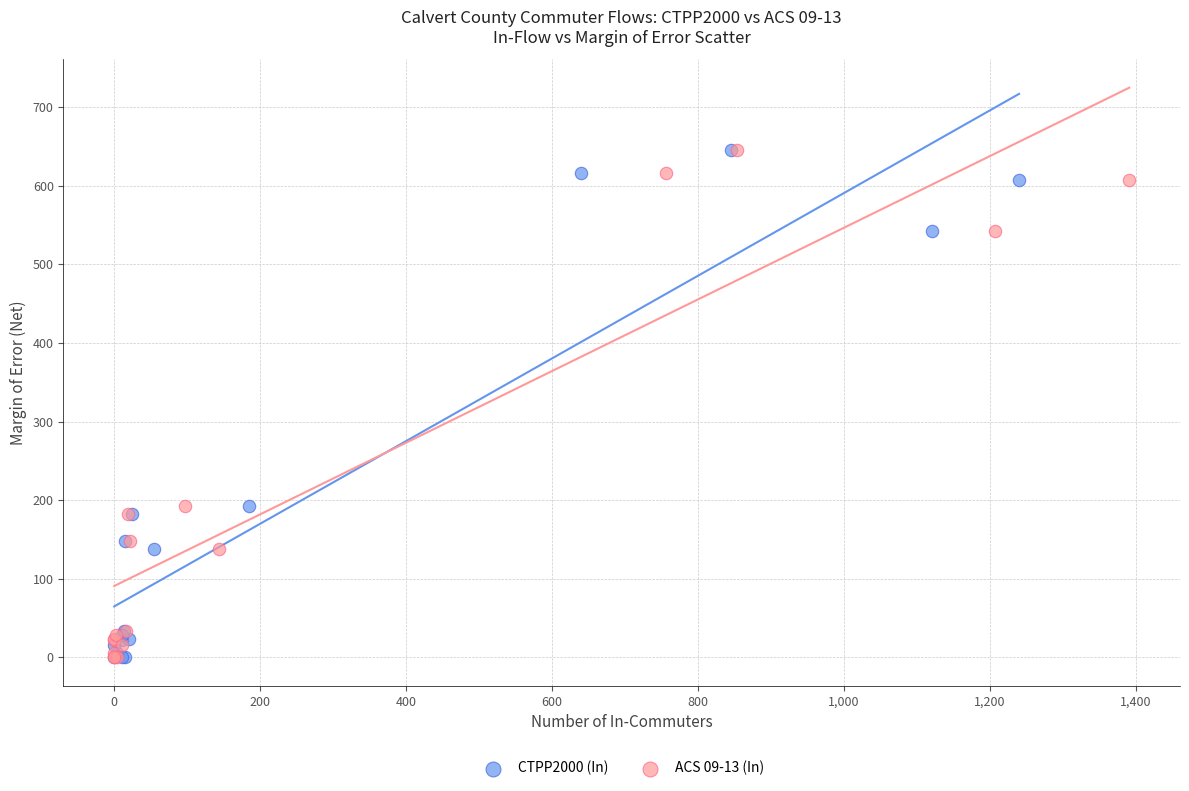

What are all the series names shown in the legend?

CTPP2000 (In), ACS 09-13 (In)